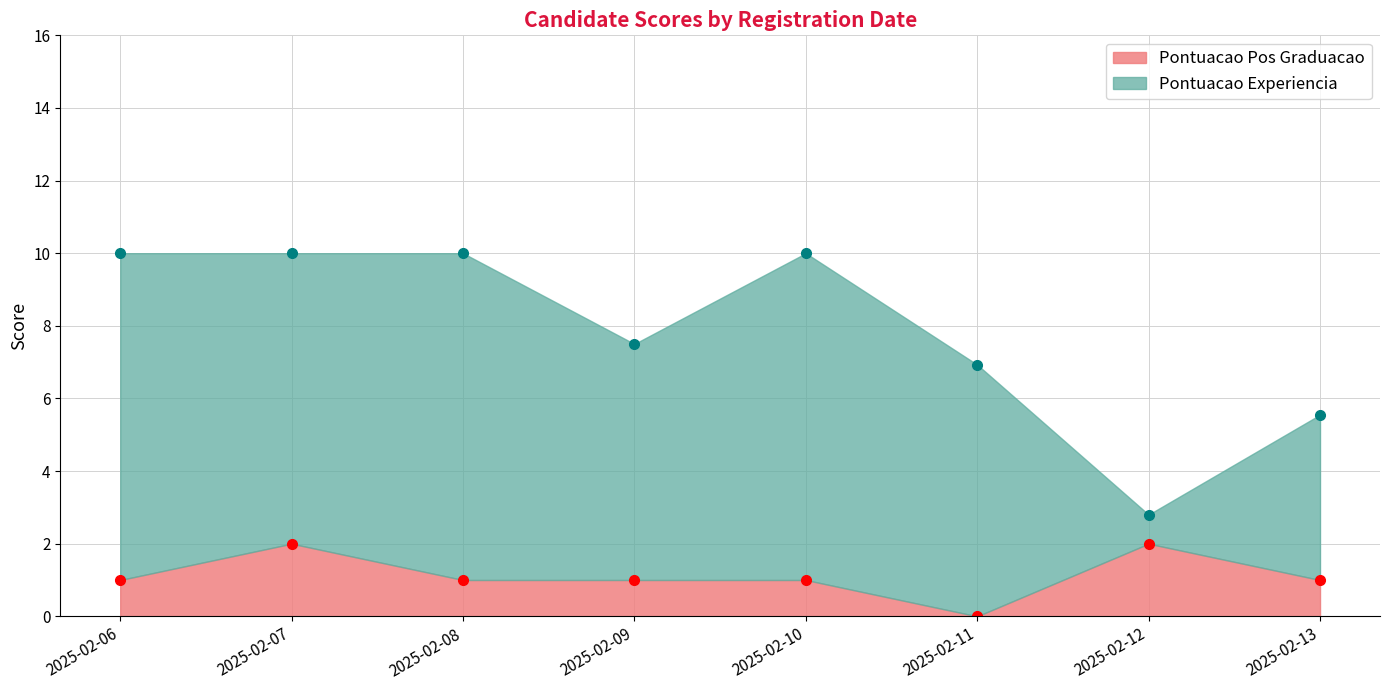

Which series has the widest spread of values?

Pontuacao Experiencia